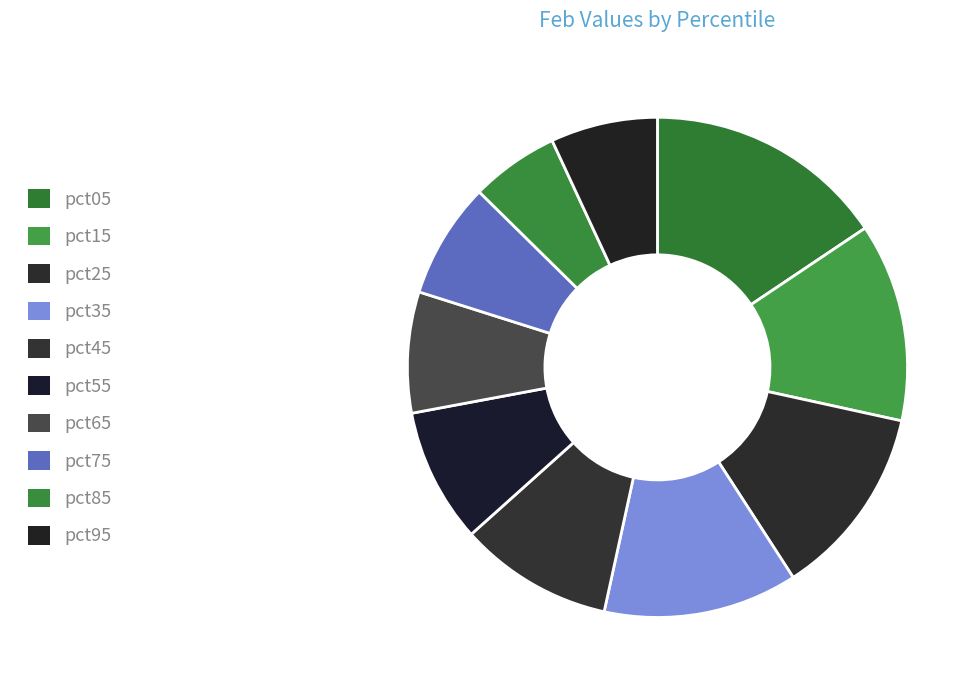

To the nearest percent, what is the difference between the largest and smallest slice percentages?

10%